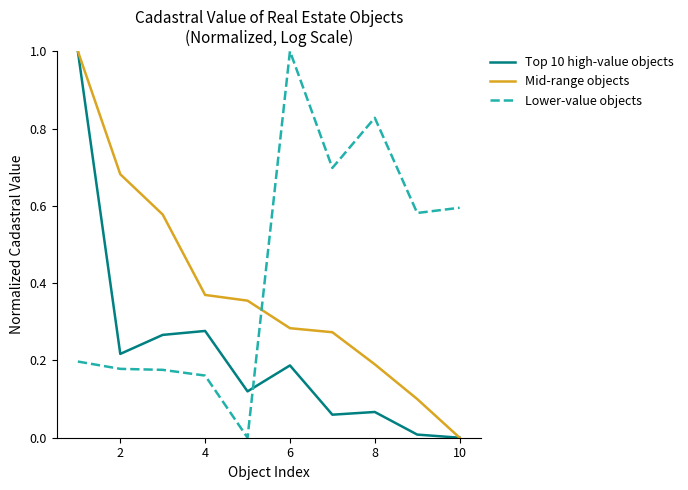

What is the maximum value shown in the chart?

1.0